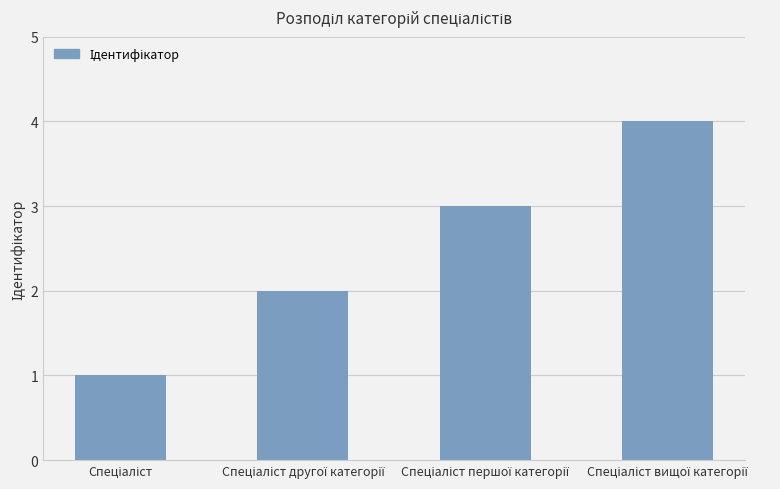

What is the smallest value displayed?

1